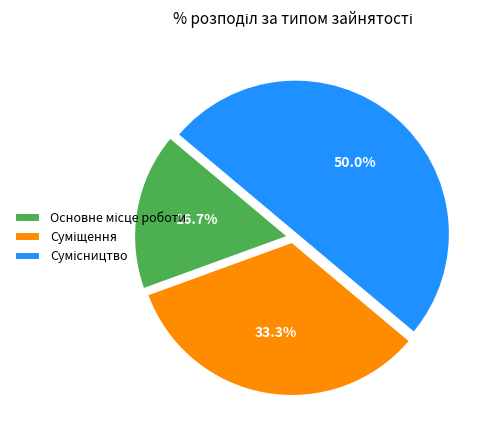

Which slice is the largest?

Сумісництво